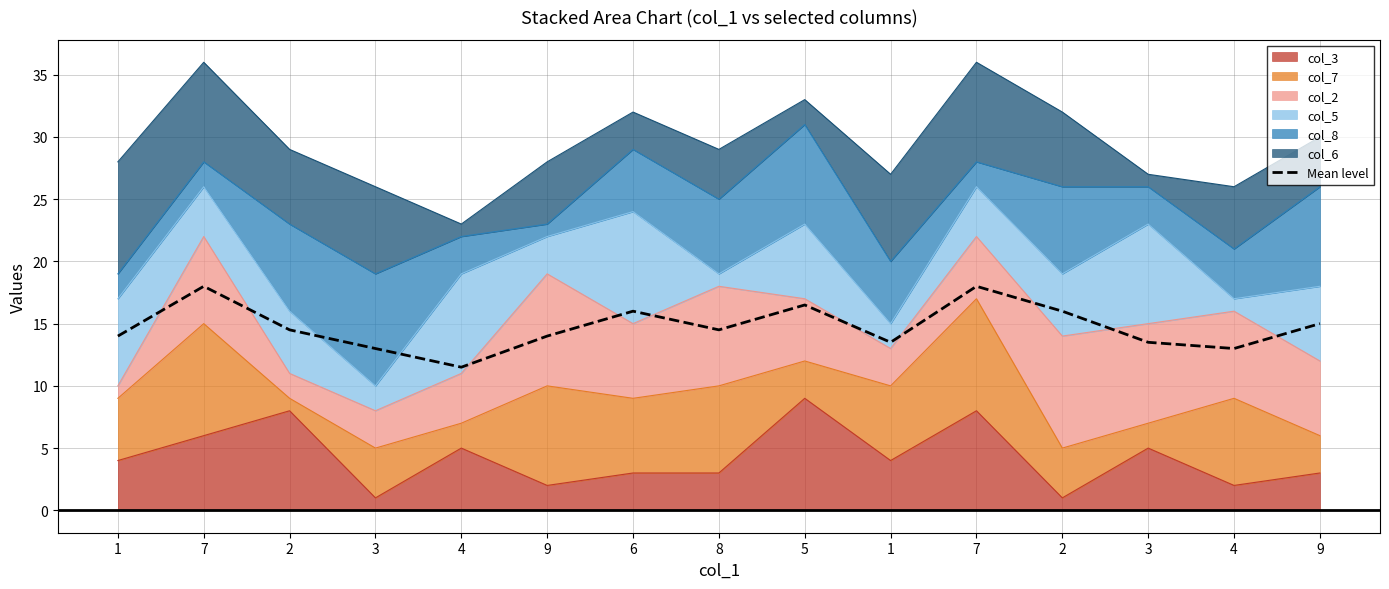

What is the maximum value shown in the chart?

18.0